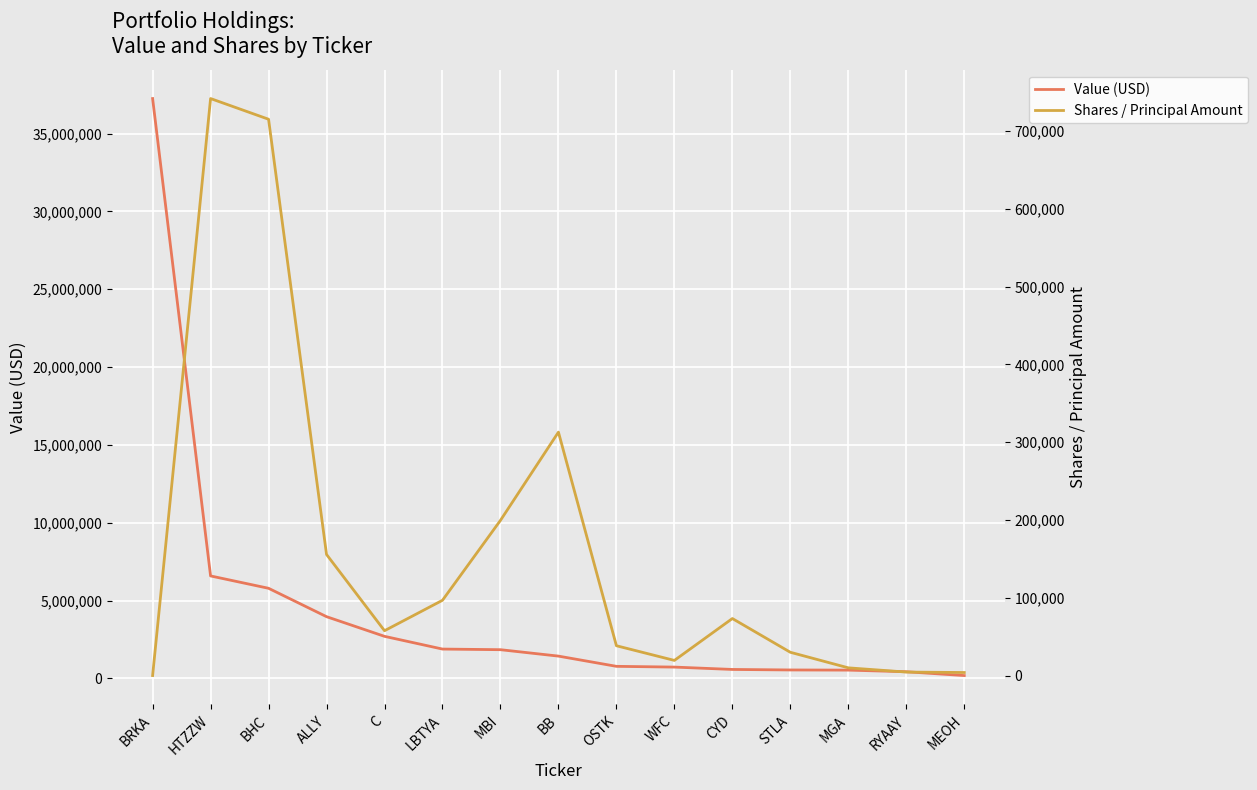

How many data points in Shares / Principal Amount are above 57695?

7